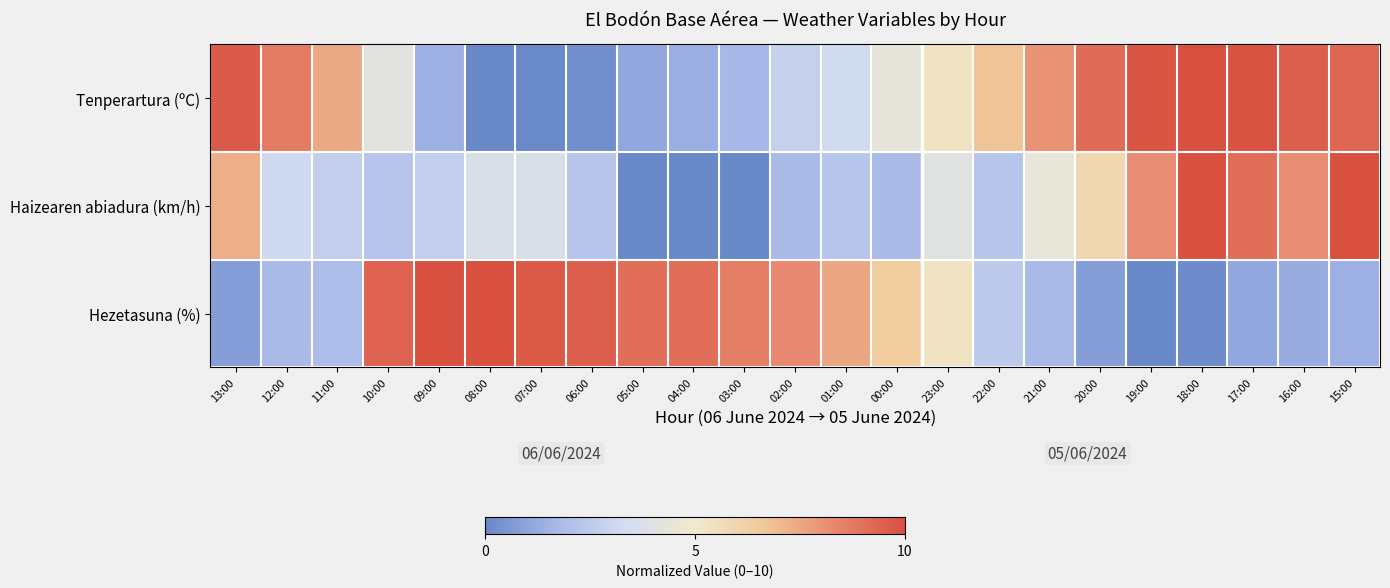

Reading left to right, list all the values displayed in this chart.

Tenperartura (ºC): 13:00=9.6	12:00=8.7	11:00=7.5	10:00=4.2	09:00=1.4	08:00=0.0	07:00=0.1	06:00=0.3	05:00=1.1	04:00=1.4	03:00=1.7	02:00=2.8	01:00=3.3	00:00=4.4	23:00=5.3	22:00=6.7	21:00=8.0	20:00=9.1	19:00=9.8	18:00=10.0	17:00=9.9	16:00=9.5	15:00=9.3
Haizearen abiadura (km/h): 13:00=7.3	12:00=3.2	11:00=2.7	10:00=2.3	09:00=2.7	08:00=3.6	07:00=3.6	06:00=2.3	05:00=0.0	04:00=0.0	03:00=0.0	02:00=1.8	01:00=2.3	00:00=1.8	23:00=4.1	22:00=2.3	21:00=4.5	20:00=5.9	19:00=8.2	18:00=10.0	17:00=9.1	16:00=8.2	15:00=10.0
Hezetasuna (%): 13:00=0.8	12:00=1.7	11:00=1.9	10:00=9.4	09:00=10.0	08:00=10.0	07:00=9.7	06:00=9.5	05:00=9.1	04:00=9.1	03:00=8.6	02:00=8.3	01:00=7.5	00:00=6.4	23:00=5.3	22:00=2.5	21:00=1.7	20:00=0.8	19:00=0.0	18:00=0.2	17:00=1.1	16:00=1.2	15:00=1.4